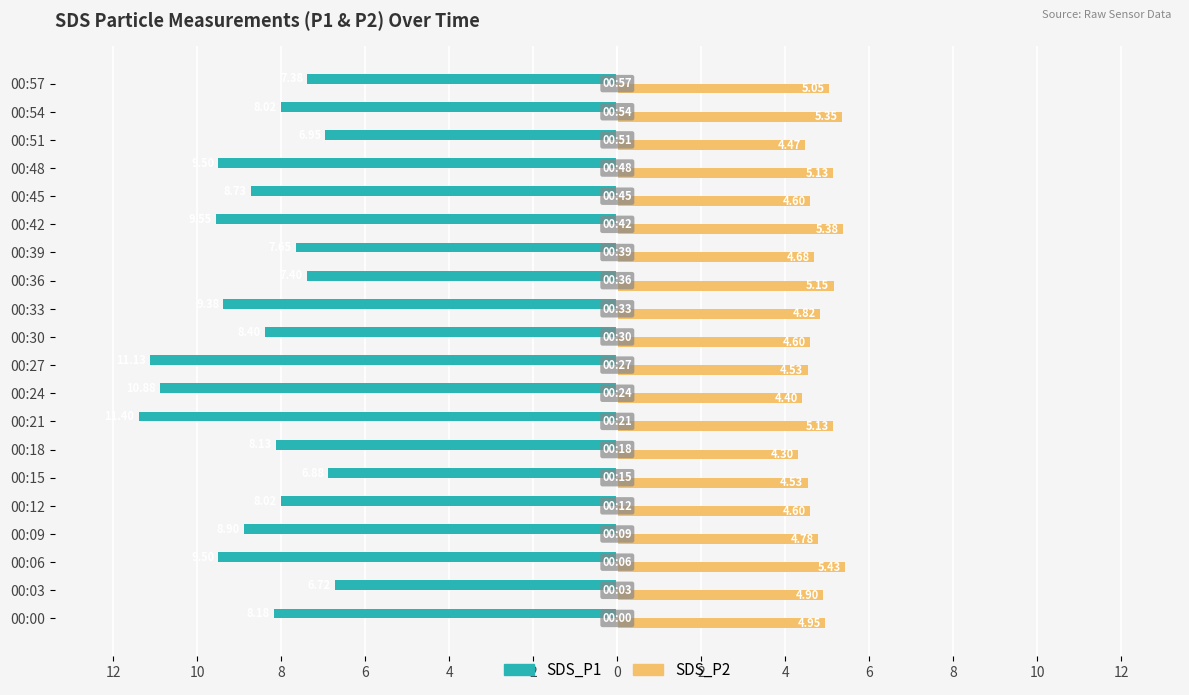

What is the average value of the SDS_P1 series?

-8.6